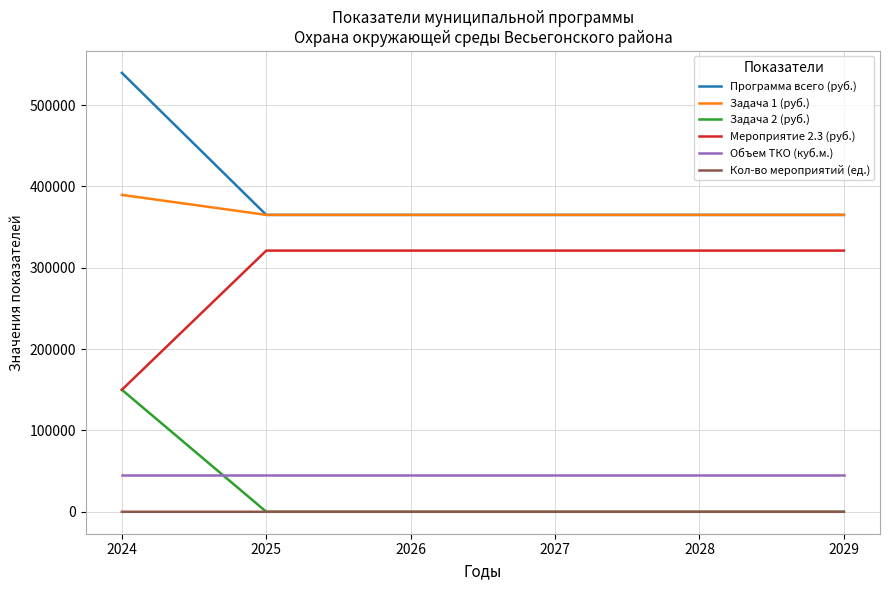

The value of Программа всего (руб.) at 2025 is 641323.0. True or false?

False